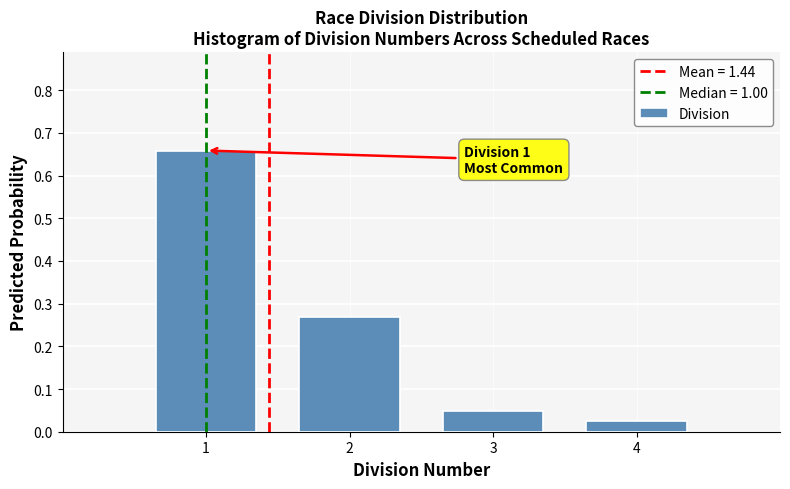

Over which range of the x-axis is the bar tallest?

0.5 to 1.5